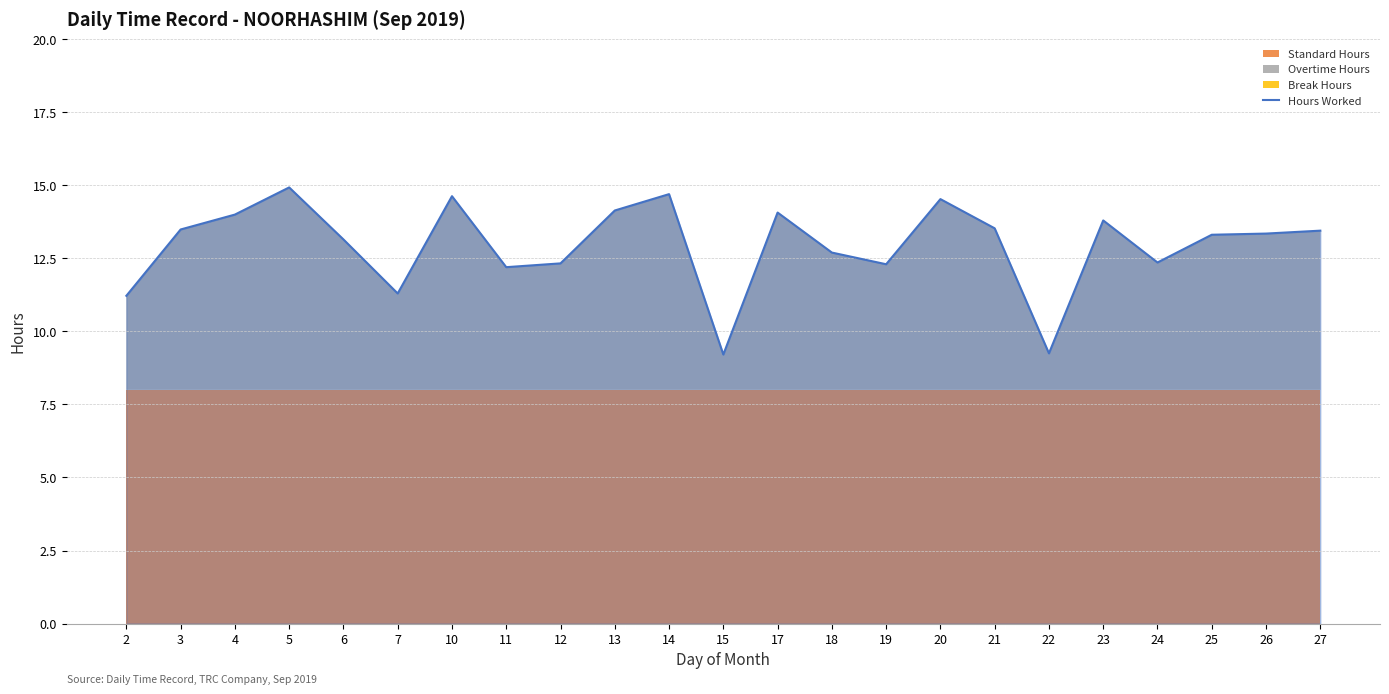

At which category does the data reach its first local peak?

5